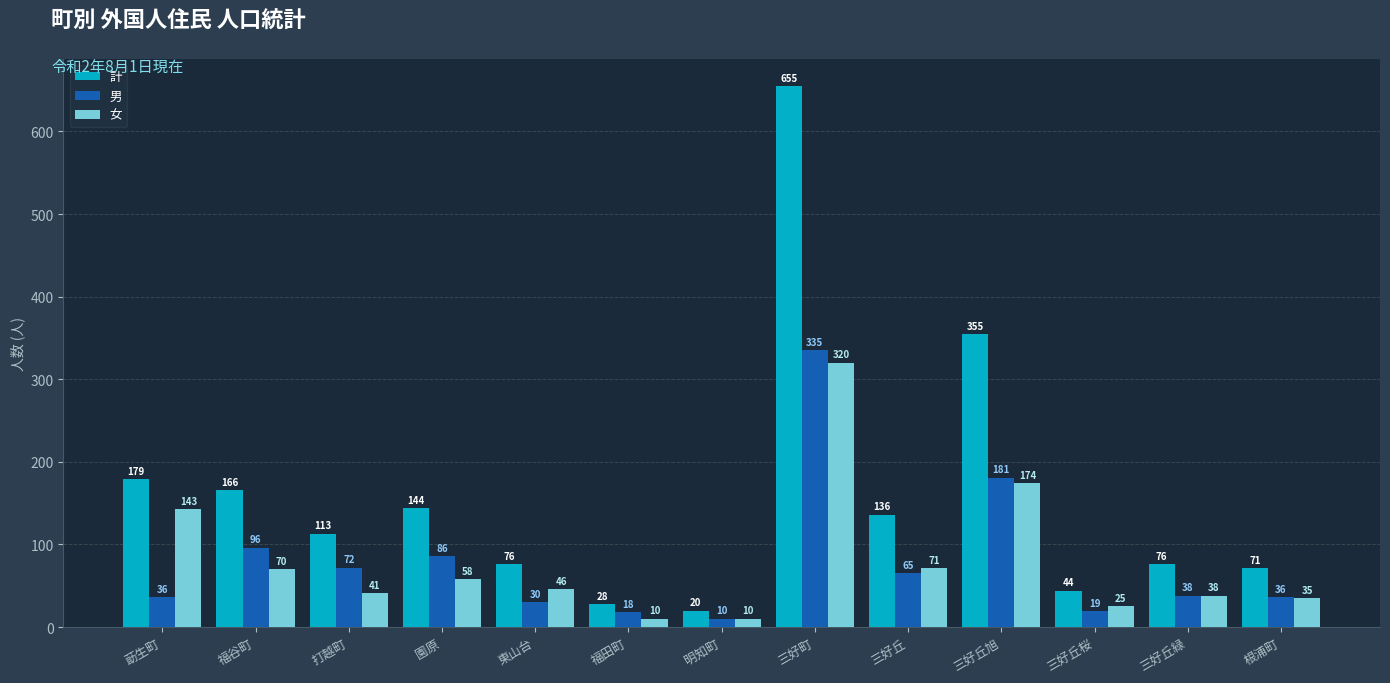

At how many categories does at least one series exceed 491?

1